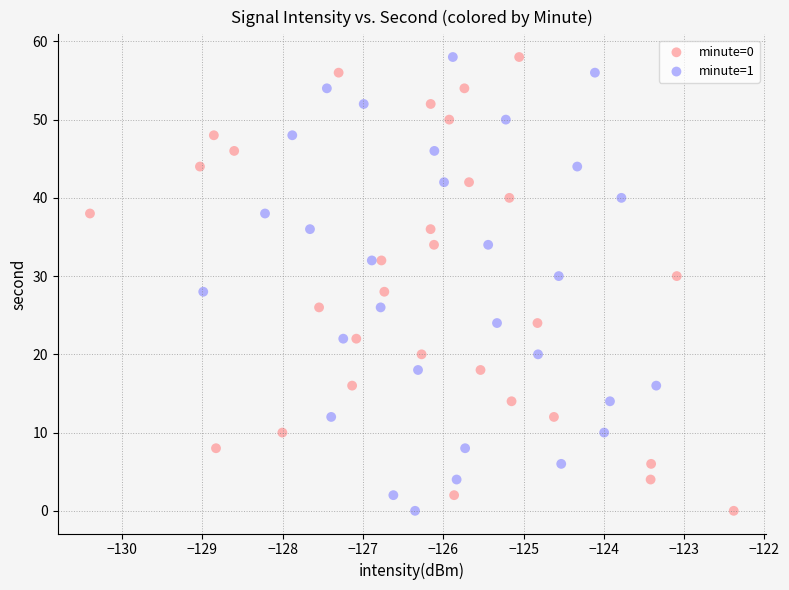

What are all the series names shown in the legend?

minute=0, minute=1